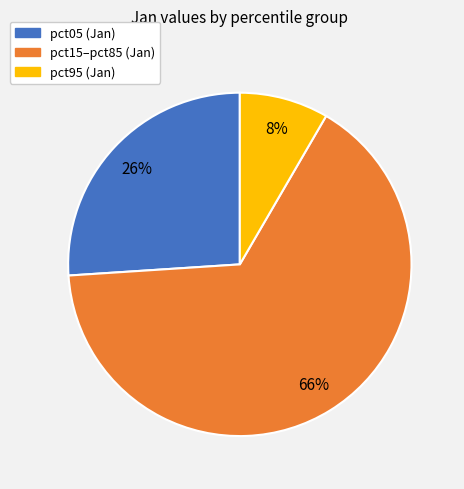

Is there any slice that represents more than half of the pie?

Yes